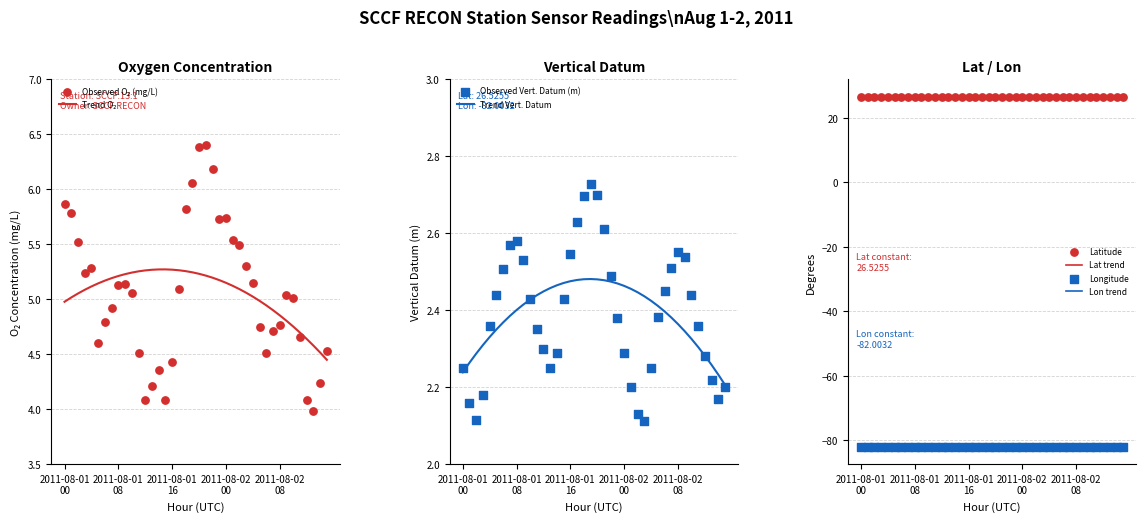

At how many categories does at least one series exceed 4?

39